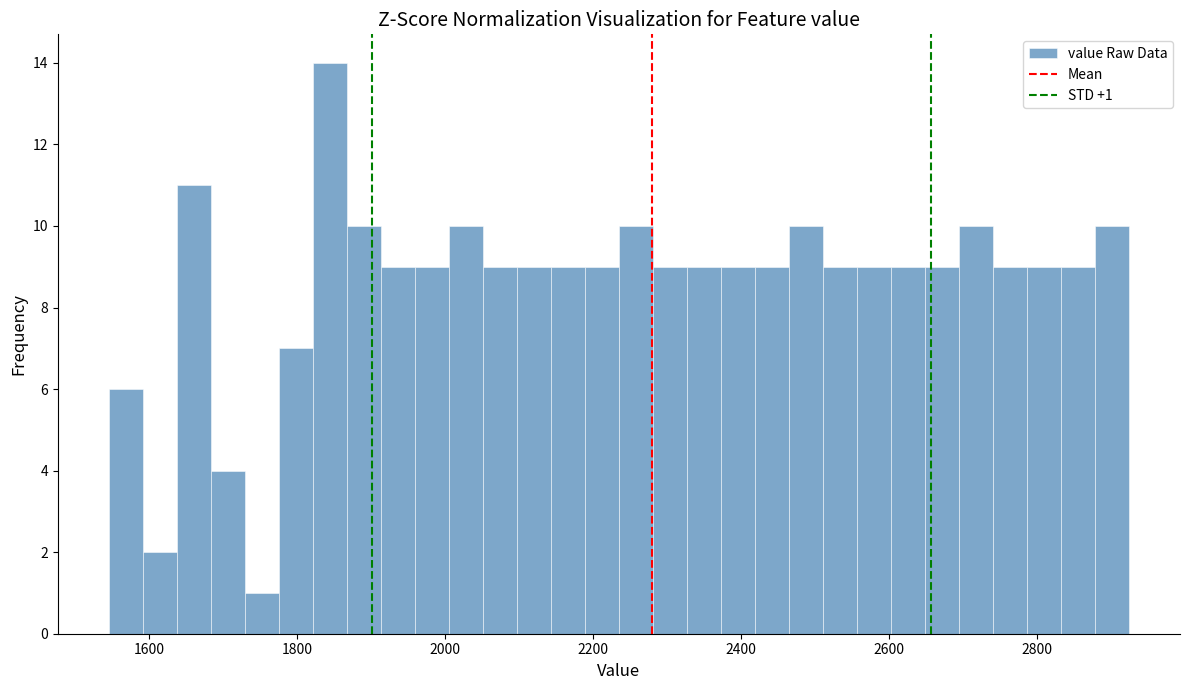

Read against the x-axis, roughly where is the centre of the tallest bar?

1840